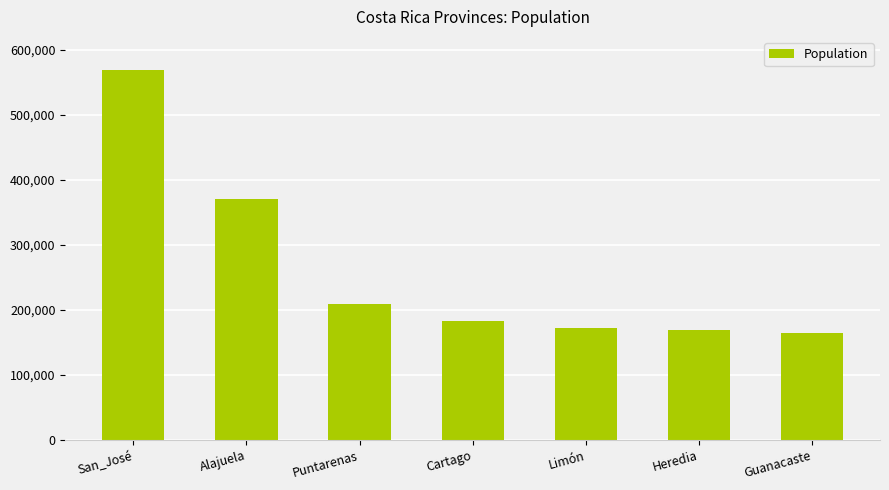

Does the chart contain stacked bars?

No